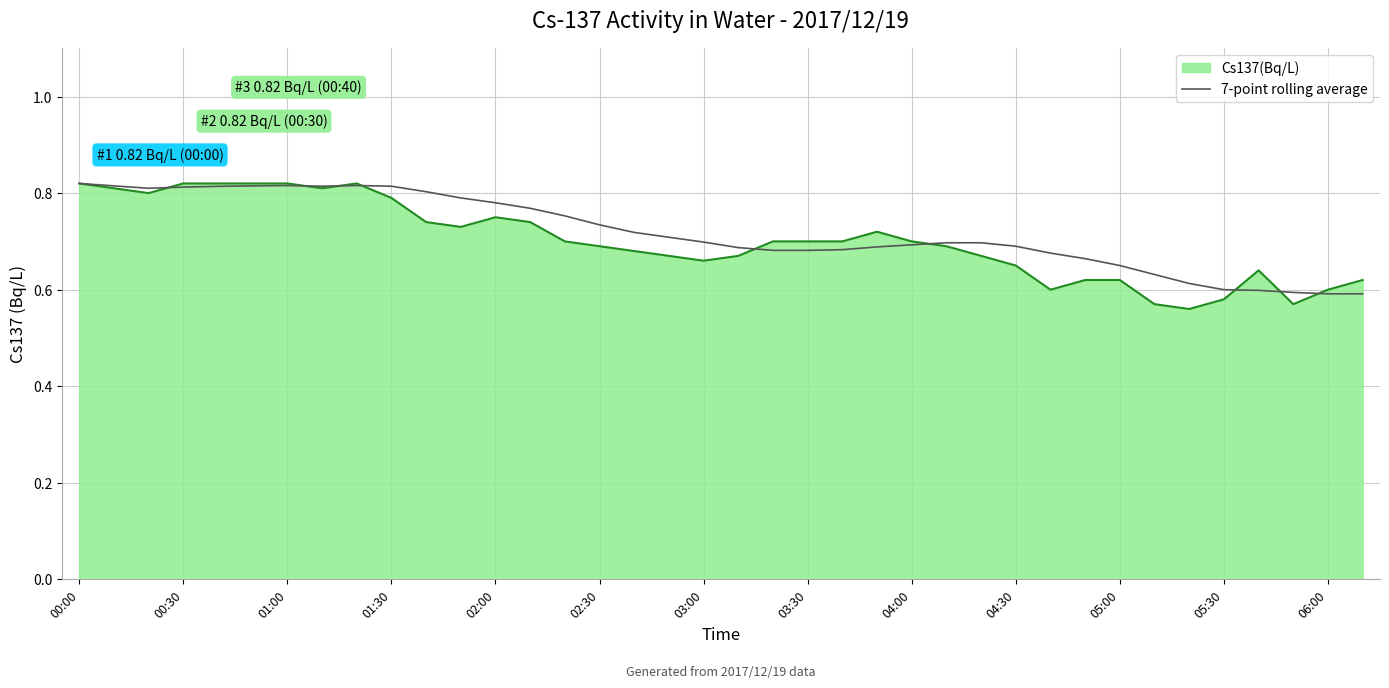

Which series has the widest spread of values?

Cs137(Bq/L)